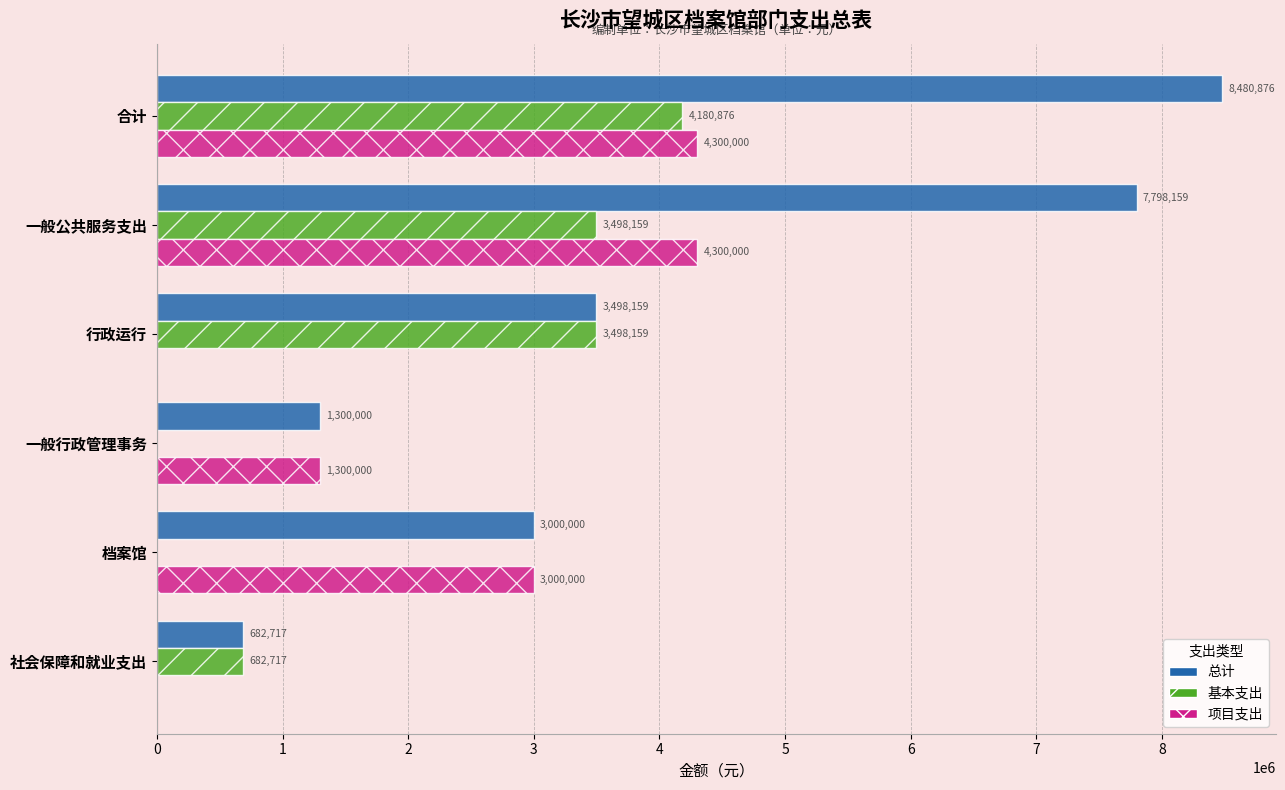

How many 项目支出 values are between 0 and 4300000?

6